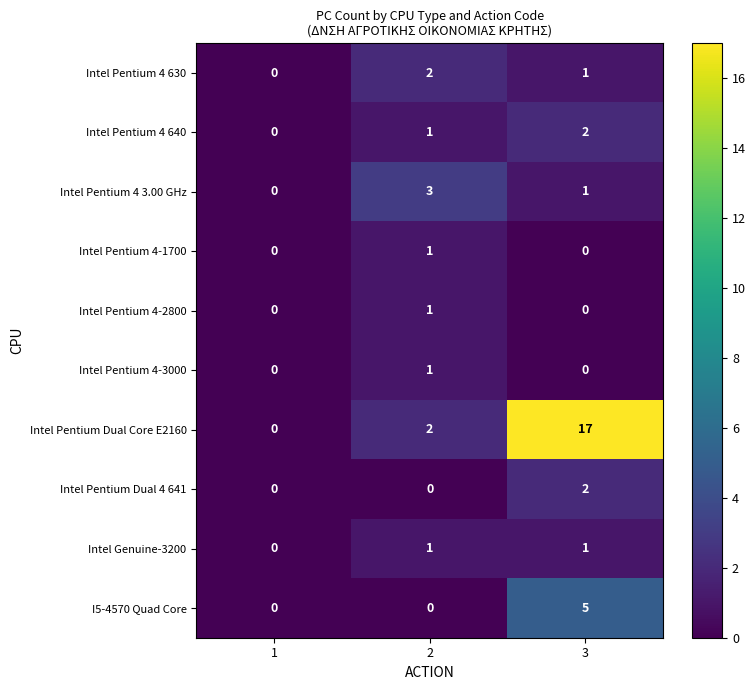

At how many categories does at least one series exceed 11?

1